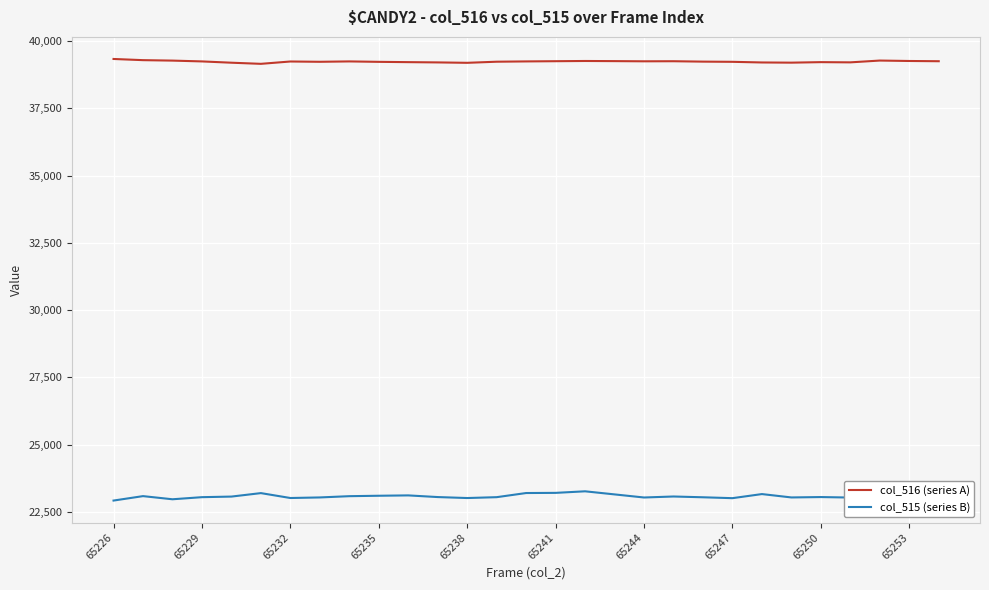

True or false: col_516 (series A) and col_515 (series B) cross at least once.

False